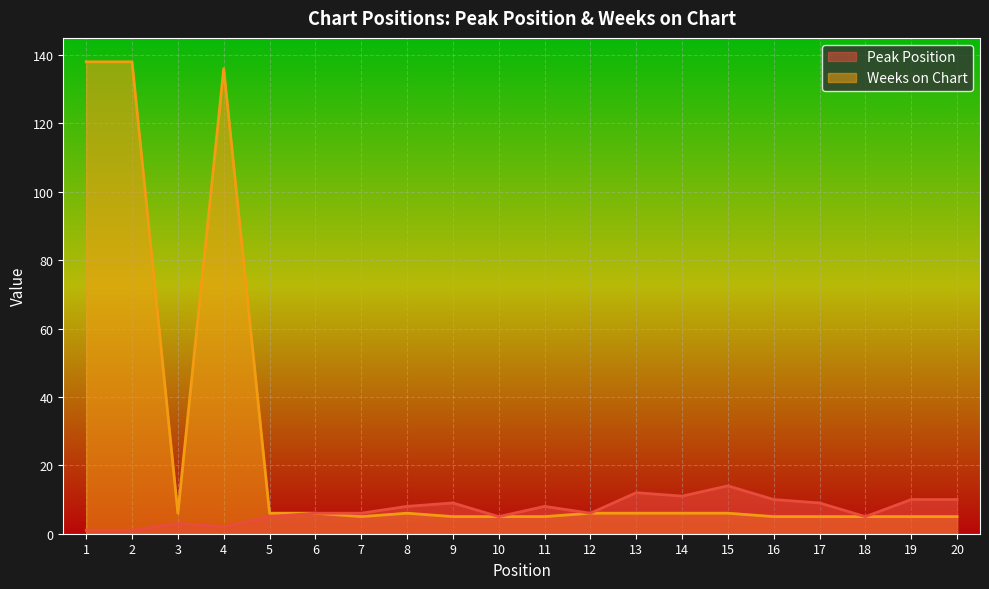

What are all the series names shown in the legend?

Peak Position, Weeks on Chart